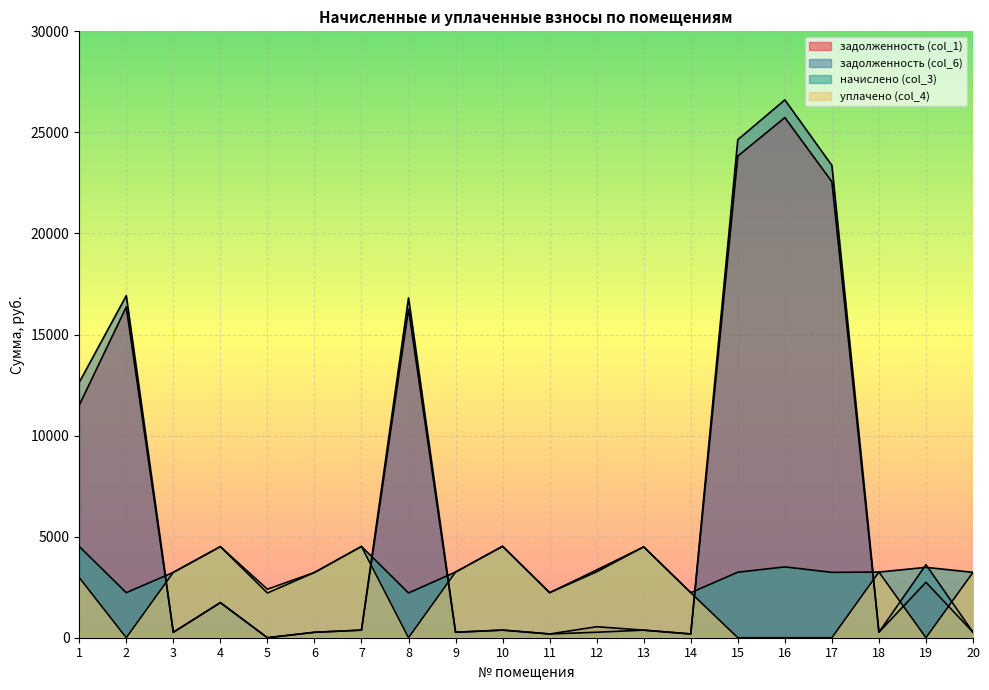

The value of начислено (col_3) at 13 is 4494.2. True or false?

True